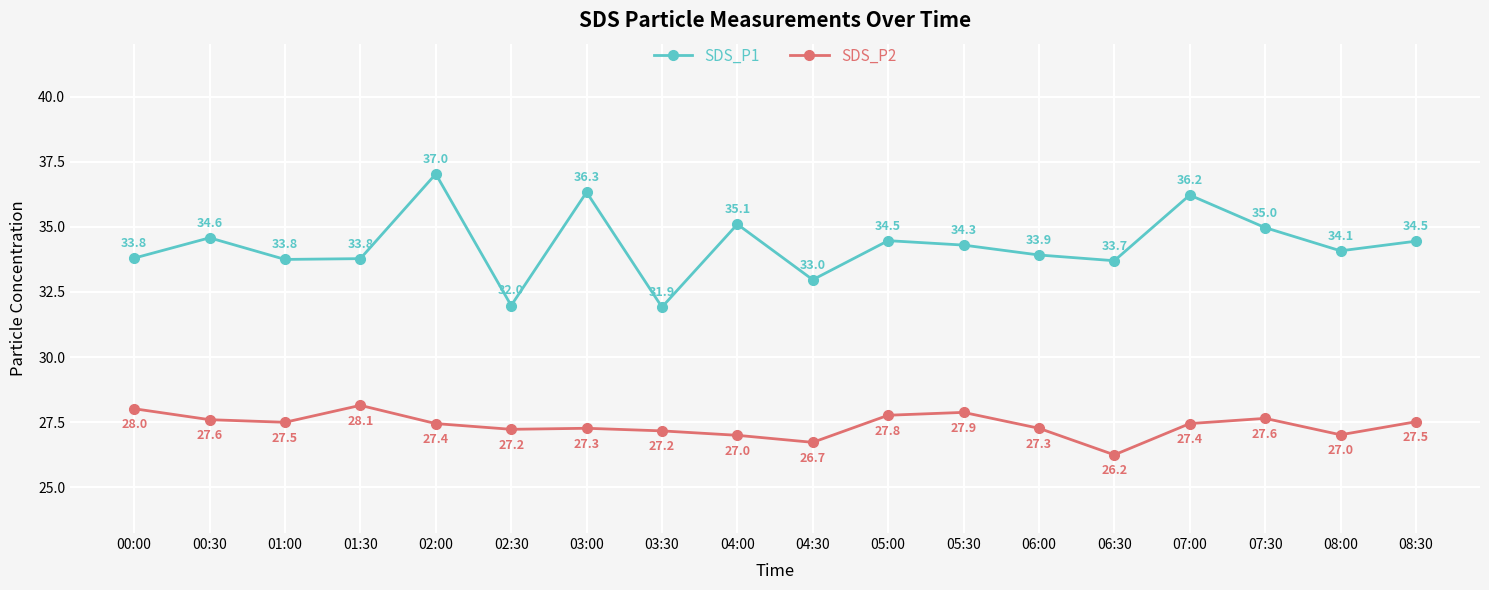

What value does the SDS_P2 series have at 02:30?

27.2